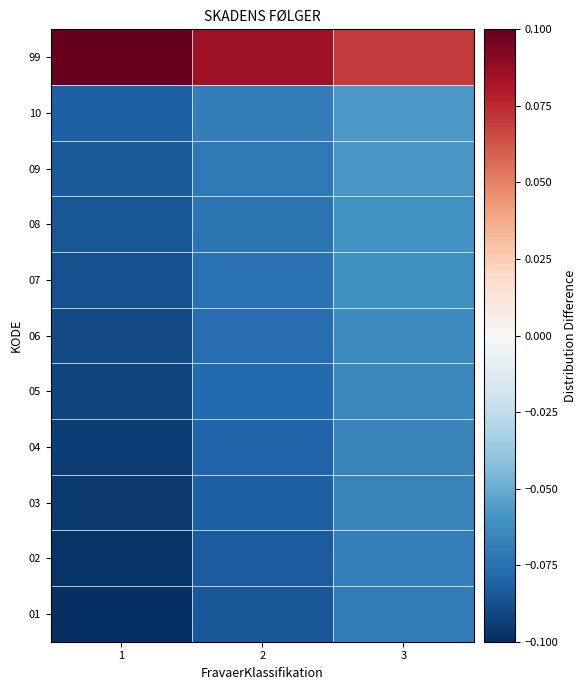

Reading right to left, list all the values displayed in this chart.

01: 3=-0.1	2=-0.1	1=-0.1
02: 3=-0.1	2=-0.1	1=-0.1
03: 3=-0.1	2=-0.1	1=-0.1
04: 3=-0.1	2=-0.1	1=-0.1
05: 3=-0.1	2=-0.1	1=-0.1
06: 3=-0.1	2=-0.1	1=-0.1
07: 3=-0.1	2=-0.1	1=-0.1
08: 3=-0.1	2=-0.1	1=-0.1
09: 3=-0.1	2=-0.1	1=-0.1
10: 3=-0.1	2=-0.1	1=-0.1
99: 3=0.1	2=0.1	1=0.1